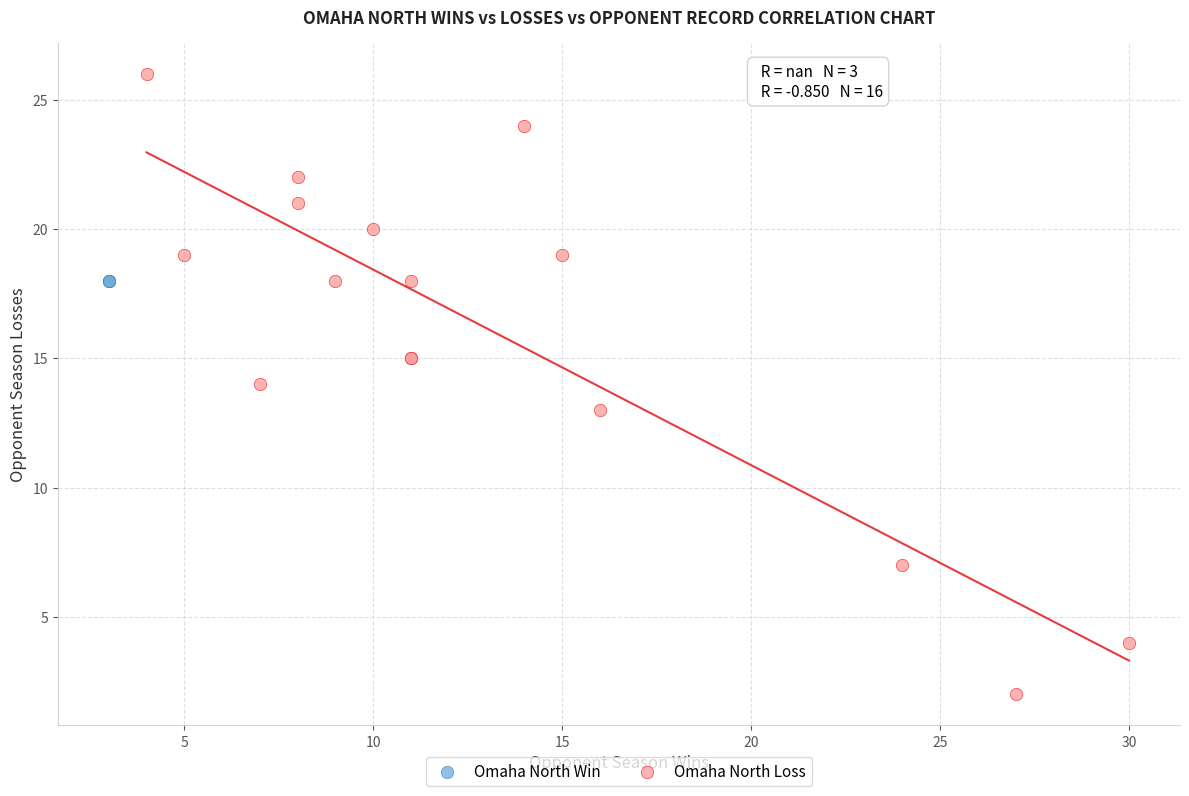

Which series reaches the minimum Y coordinate?

Omaha North Loss